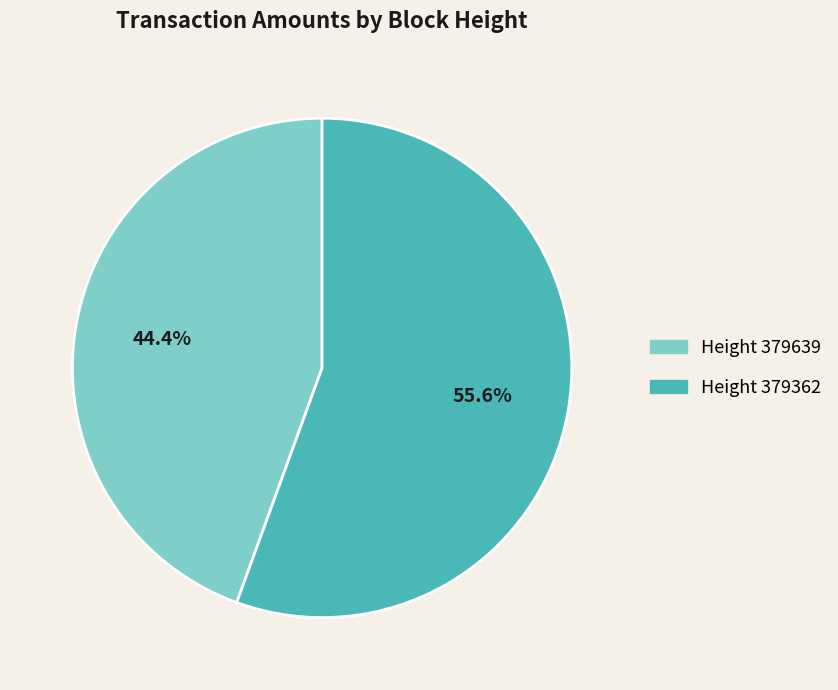

Does any single category account for the majority?

Yes